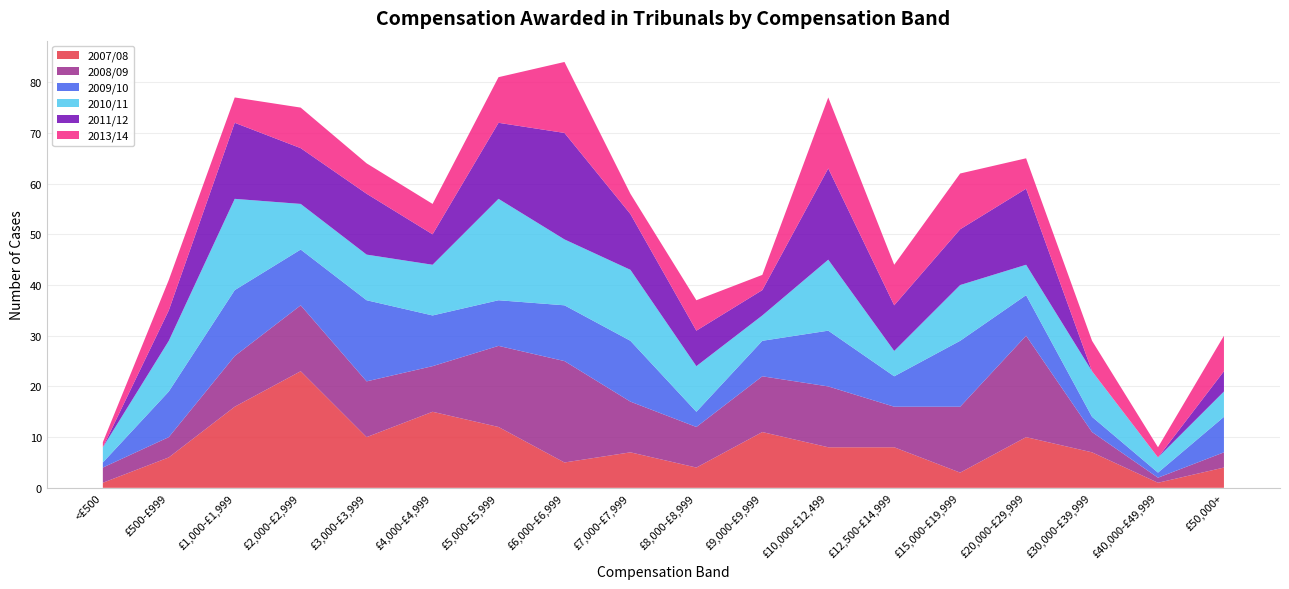

Reading left to right, what are all the values shown in this chart?

2007/08: <£500=1	£500-£999=6	£1,000-£1,999=16	£2,000-£2,999=23	£3,000-£3,999=10	£4,000-£4,999=15	£5,000-£5,999=12	£6,000-£6,999=5	£7,000-£7,999=7	£8,000-£8,999=4	£9,000-£9,999=11	£10,000-£12,499=8	£12,500-£14,999=8	£15,000-£19,999=3	£20,000-£29,999=10	£30,000-£39,999=7	£40,000-£49,999=1	£50,000+=4
2008/09: <£500=3	£500-£999=4	£1,000-£1,999=10	£2,000-£2,999=13	£3,000-£3,999=11	£4,000-£4,999=9	£5,000-£5,999=16	£6,000-£6,999=20	£7,000-£7,999=10	£8,000-£8,999=8	£9,000-£9,999=11	£10,000-£12,499=12	£12,500-£14,999=8	£15,000-£19,999=13	£20,000-£29,999=20	£30,000-£39,999=4	£40,000-£49,999=1	£50,000+=3
2009/10: <£500=1	£500-£999=9	£1,000-£1,999=13	£2,000-£2,999=11	£3,000-£3,999=16	£4,000-£4,999=10	£5,000-£5,999=9	£6,000-£6,999=11	£7,000-£7,999=12	£8,000-£8,999=3	£9,000-£9,999=7	£10,000-£12,499=11	£12,500-£14,999=6	£15,000-£19,999=13	£20,000-£29,999=8	£30,000-£39,999=3	£40,000-£49,999=1	£50,000+=7
2010/11: <£500=3	£500-£999=10	£1,000-£1,999=18	£2,000-£2,999=9	£3,000-£3,999=9	£4,000-£4,999=10	£5,000-£5,999=20	£6,000-£6,999=13	£7,000-£7,999=14	£8,000-£8,999=9	£9,000-£9,999=5	£10,000-£12,499=14	£12,500-£14,999=5	£15,000-£19,999=11	£20,000-£29,999=6	£30,000-£39,999=9	£40,000-£49,999=3	£50,000+=5
2011/12: <£500=0	£500-£999=6	£1,000-£1,999=15	£2,000-£2,999=11	£3,000-£3,999=12	£4,000-£4,999=6	£5,000-£5,999=15	£6,000-£6,999=21	£7,000-£7,999=11	£8,000-£8,999=7	£9,000-£9,999=5	£10,000-£12,499=18	£12,500-£14,999=9	£15,000-£19,999=11	£20,000-£29,999=15	£30,000-£39,999=0	£40,000-£49,999=0	£50,000+=4
2013/14: <£500=1	£500-£999=6	£1,000-£1,999=5	£2,000-£2,999=8	£3,000-£3,999=6	£4,000-£4,999=6	£5,000-£5,999=9	£6,000-£6,999=14	£7,000-£7,999=4	£8,000-£8,999=6	£9,000-£9,999=3	£10,000-£12,499=14	£12,500-£14,999=8	£15,000-£19,999=11	£20,000-£29,999=6	£30,000-£39,999=6	£40,000-£49,999=2	£50,000+=7